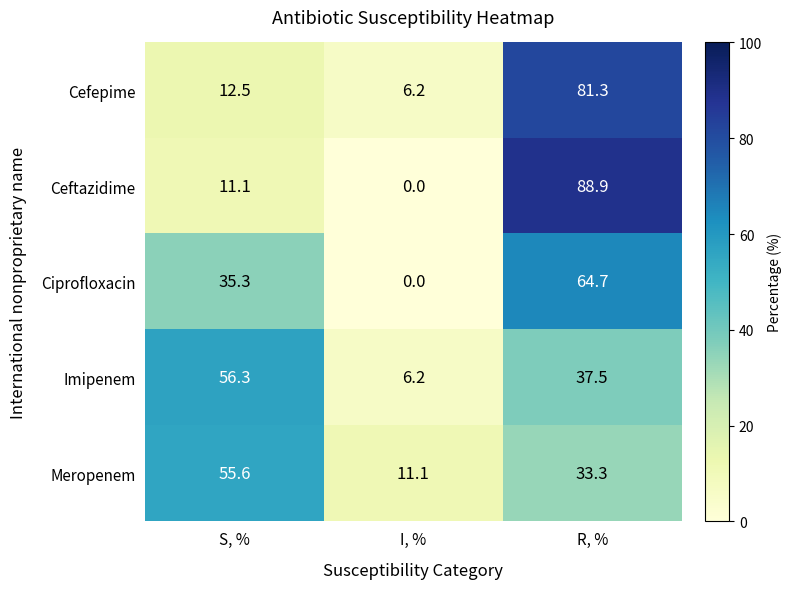

True or false: Imipenem has a value of 56.3 at S, %.

True